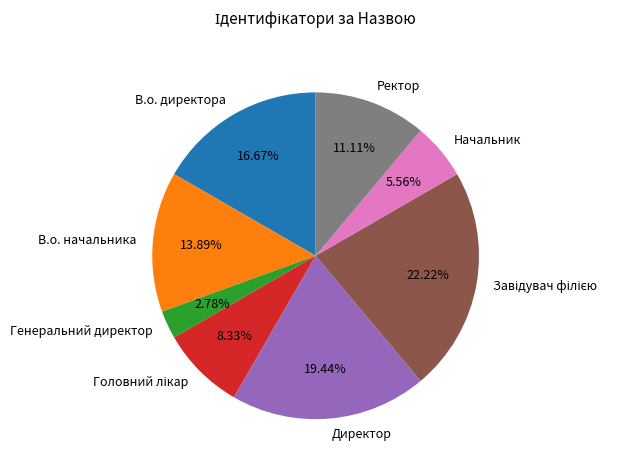

The Генеральний директор slice represents 13% of the pie. True or false?

False